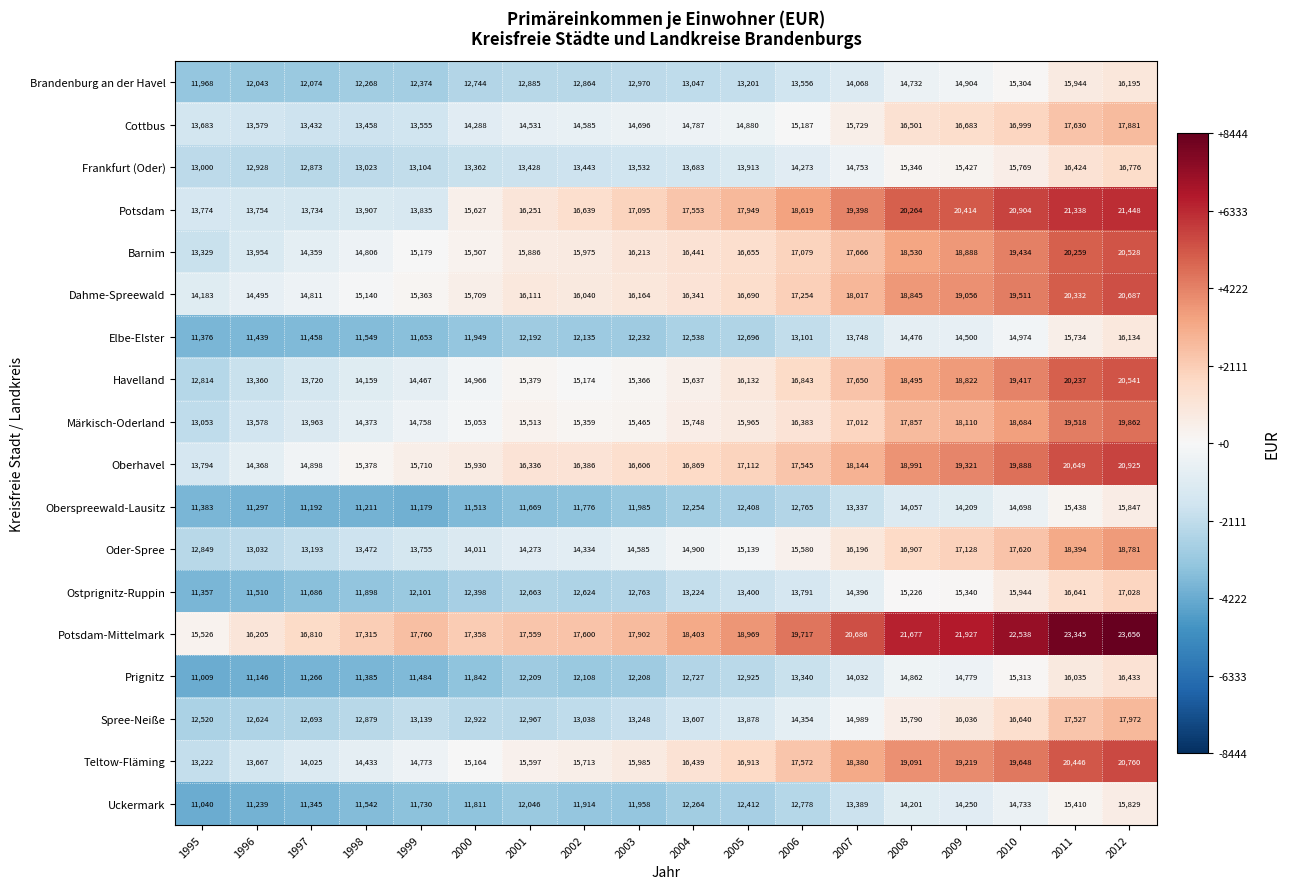

List the labels in order of Potsdam value, largest first.

2012, 2011, 2010, 2009, 2008, 2007, 2006, 2005, 2004, 2003, 2002, 2001, 2000, 1998, 1999, 1995, 1996, 1997